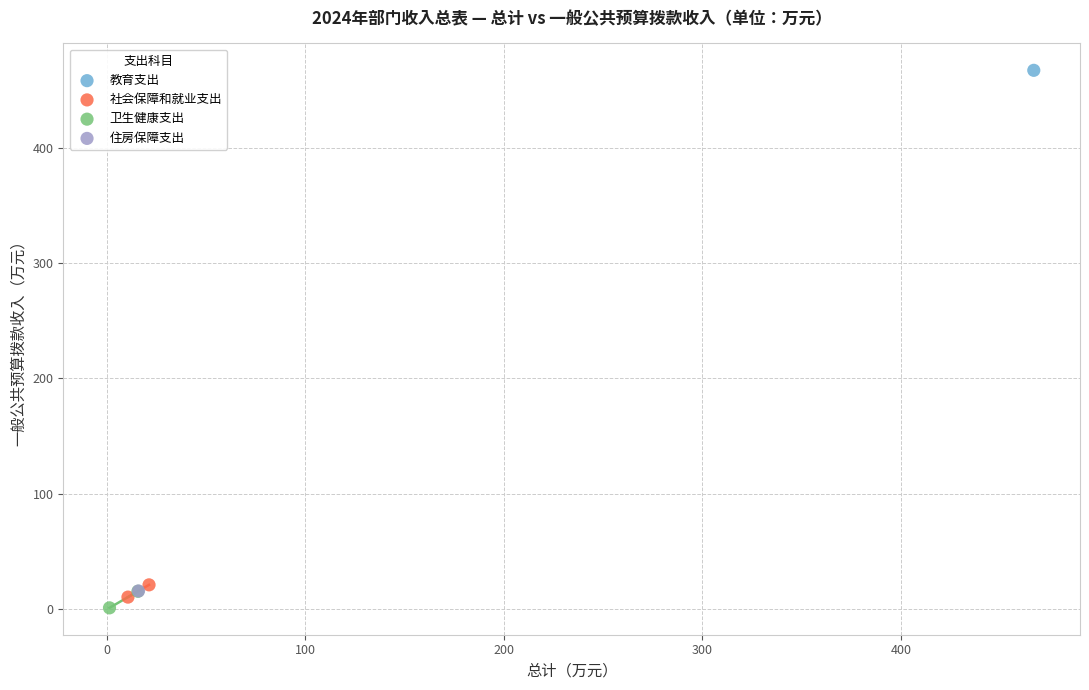

Which series reaches the minimum Y coordinate?

卫生健康支出